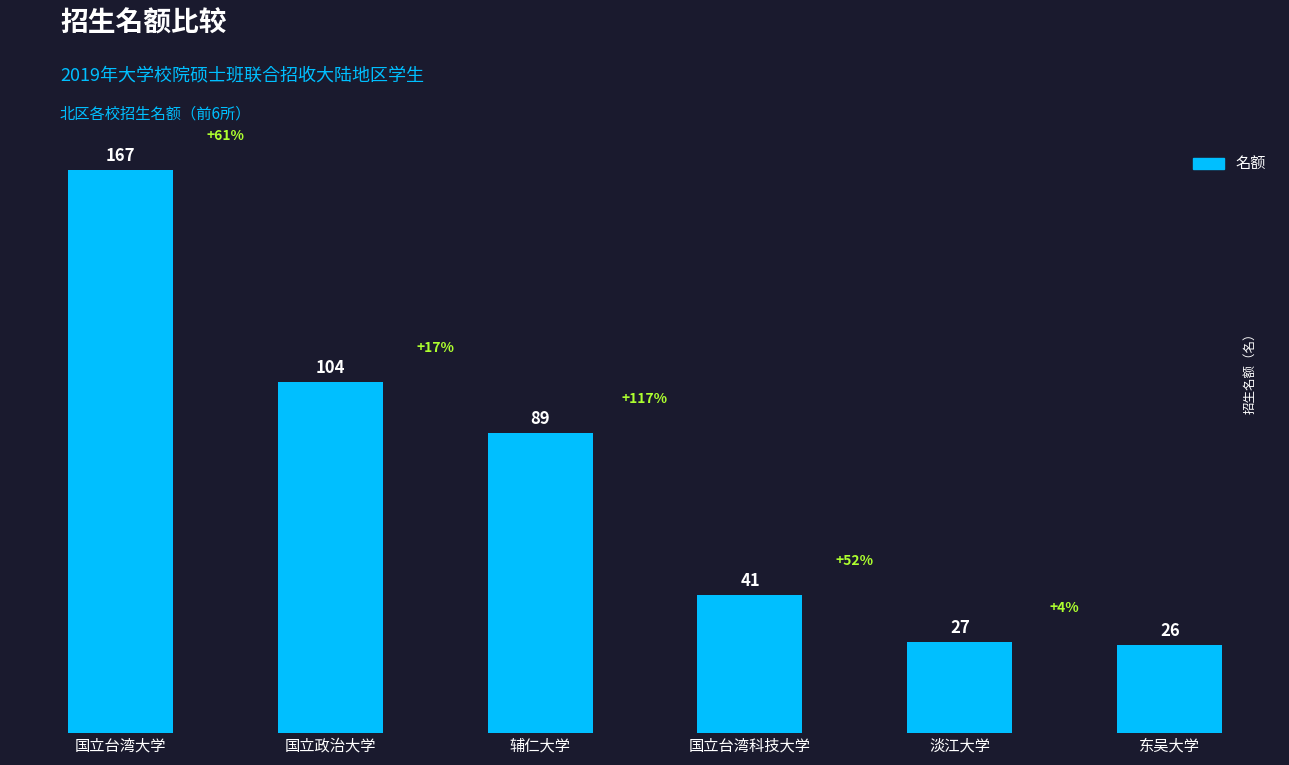

The chart shows a value of 167 at 国立台湾大学. True or false?

True